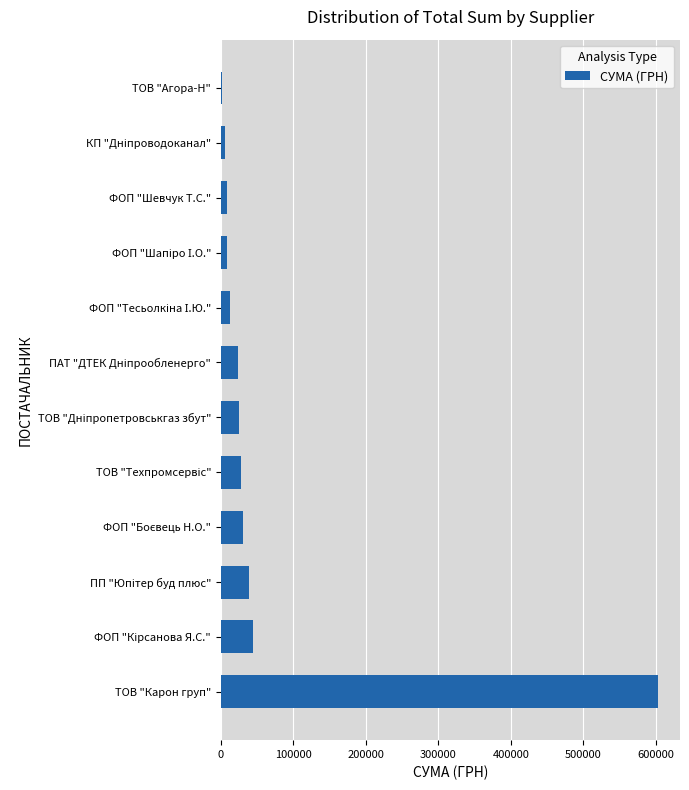

Which label corresponds to the largest value in the chart?

ТОВ "Карон груп"